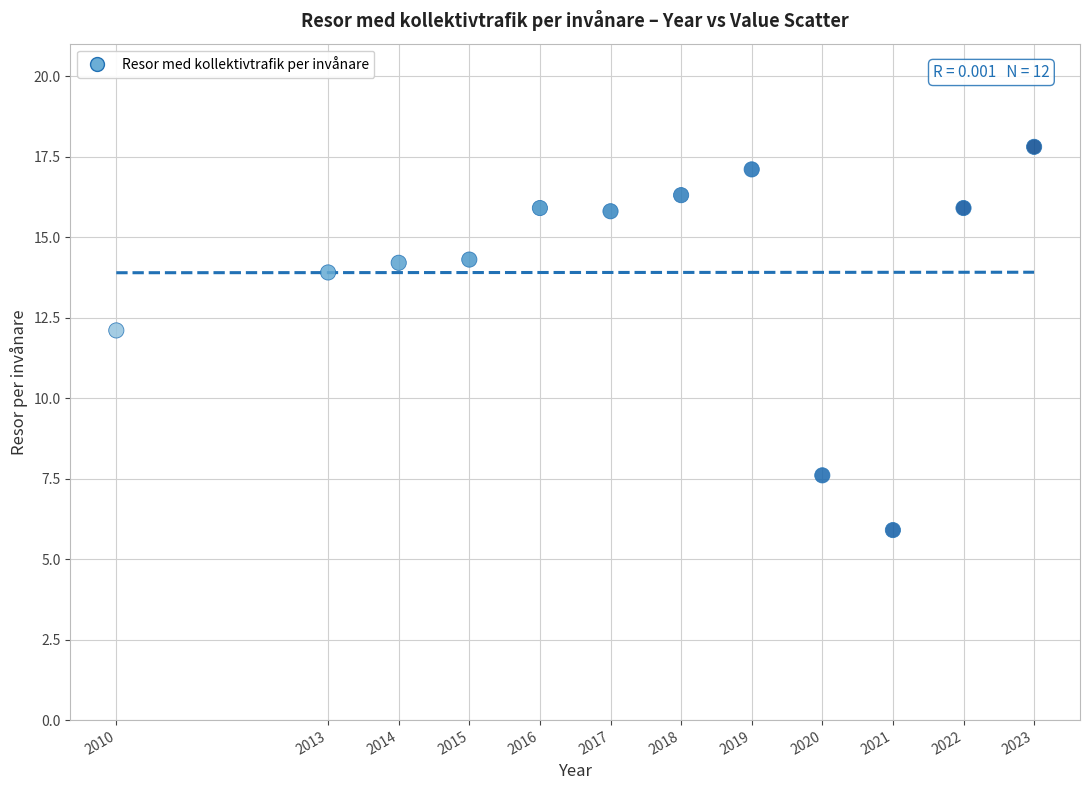

What Y value in the scatter plot is closest to 11?

12.1